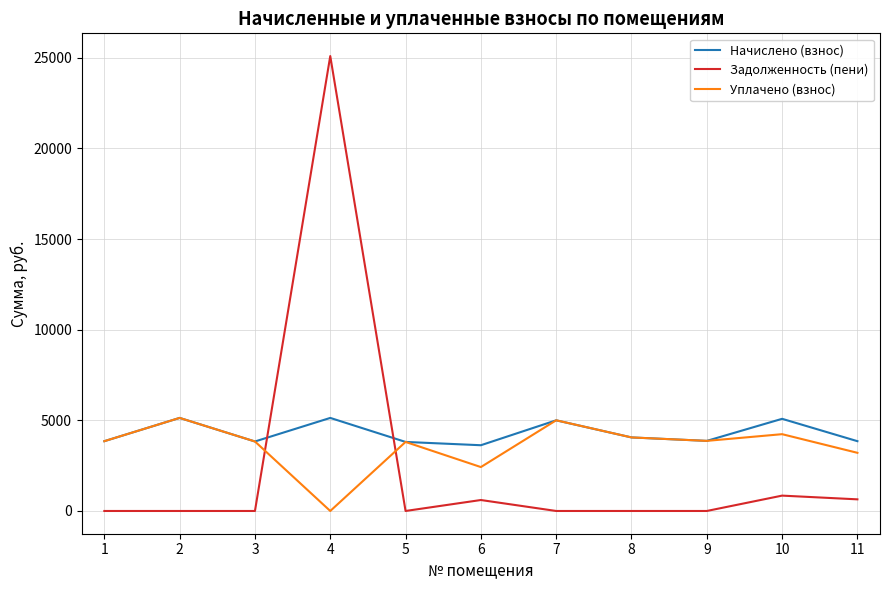

Which series has the largest range (max minus min)?

Задолженность (пени)